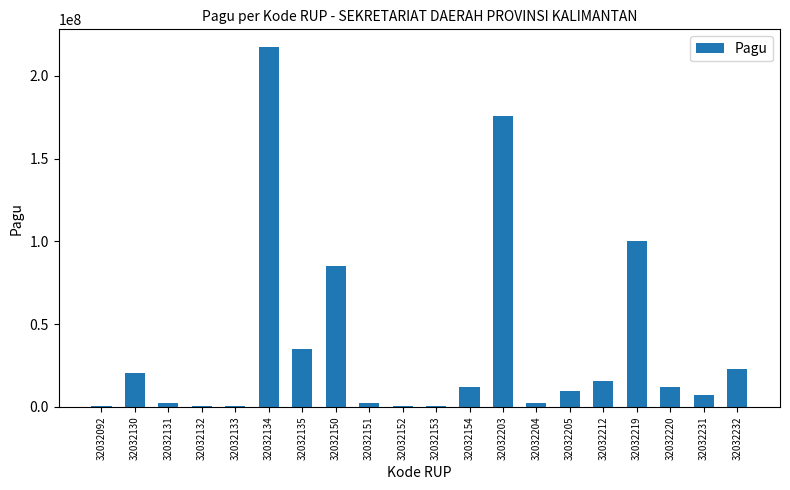

At which label is the value closest to 108800000?

32032219